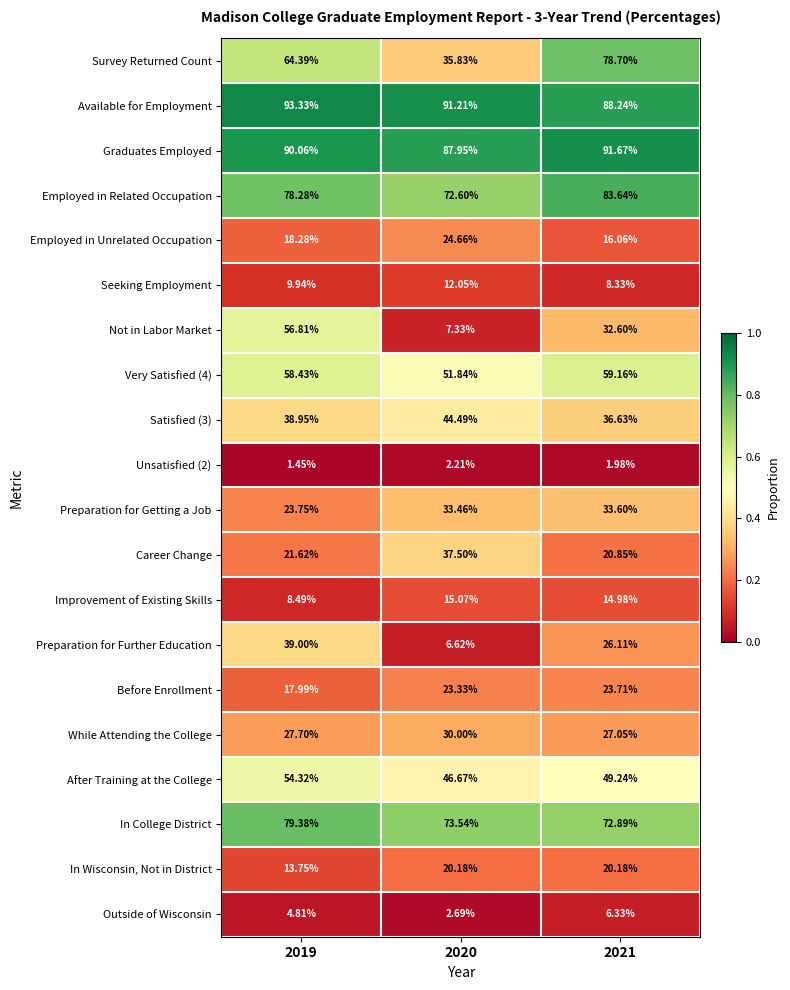

Which series has the largest range (max minus min)?

Not in Labor Market